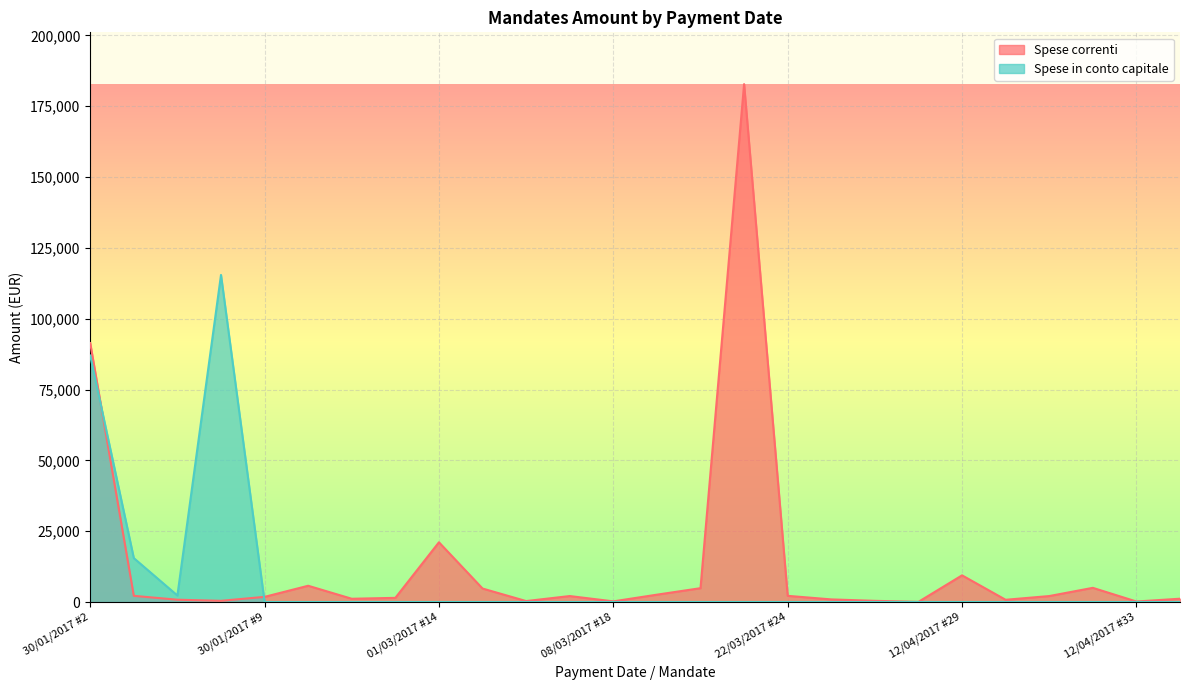

In Spese correnti, how many points are lower than both neighbors (excluding endpoints)?

7